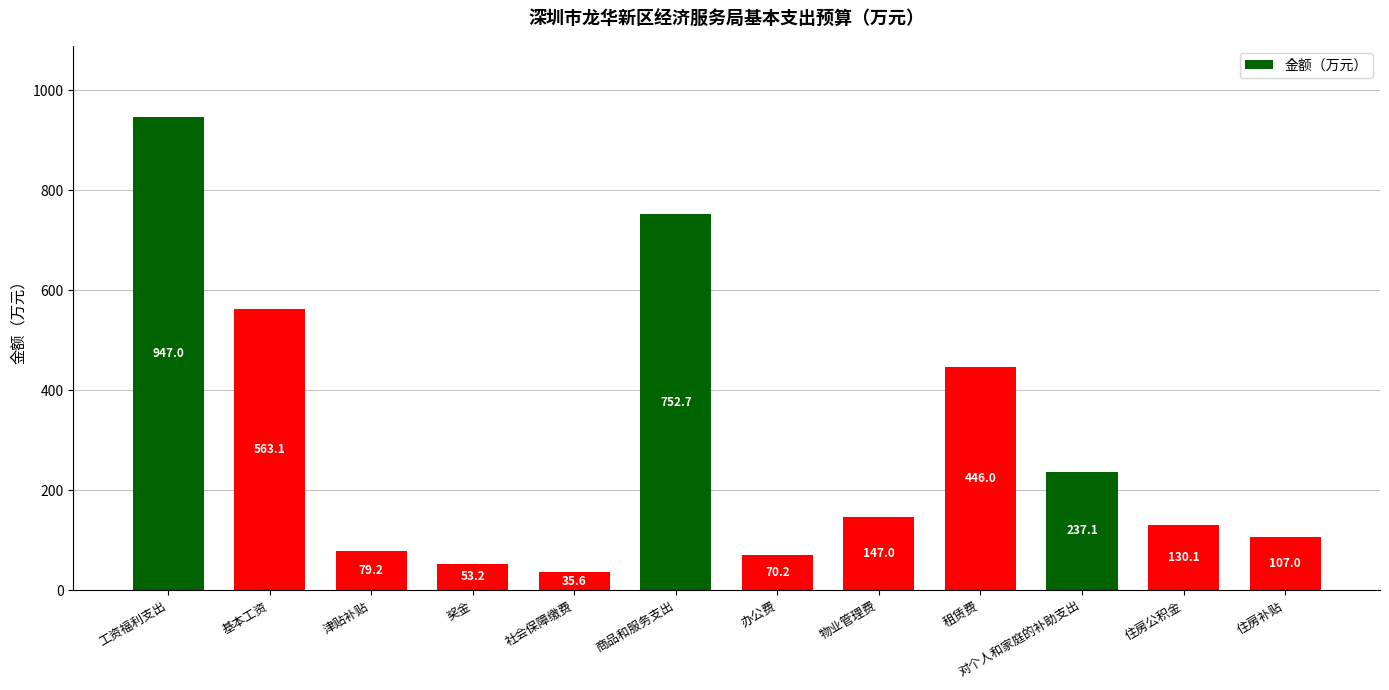

What is the difference between the second highest and minimum values?

717.1